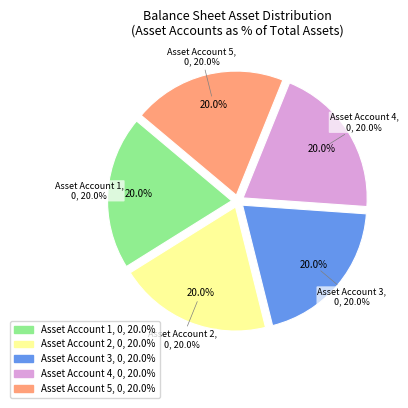

To the nearest percent, what is the average slice percentage?

20%